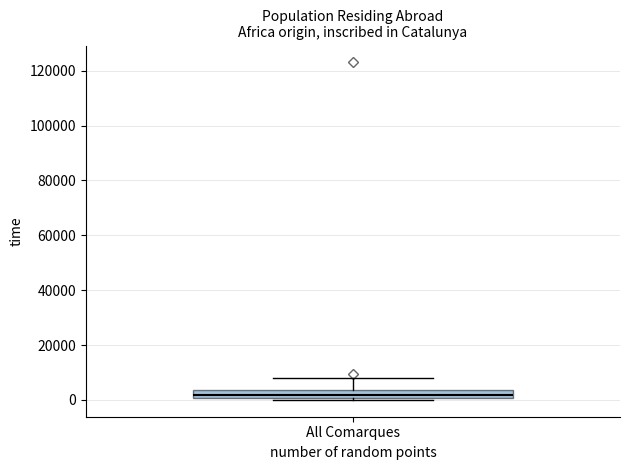

Where does the upper whisker of the box for All Comarques end on the y-axis? The values are not printed on the chart, so give them approximately, as read against the axis.

8000